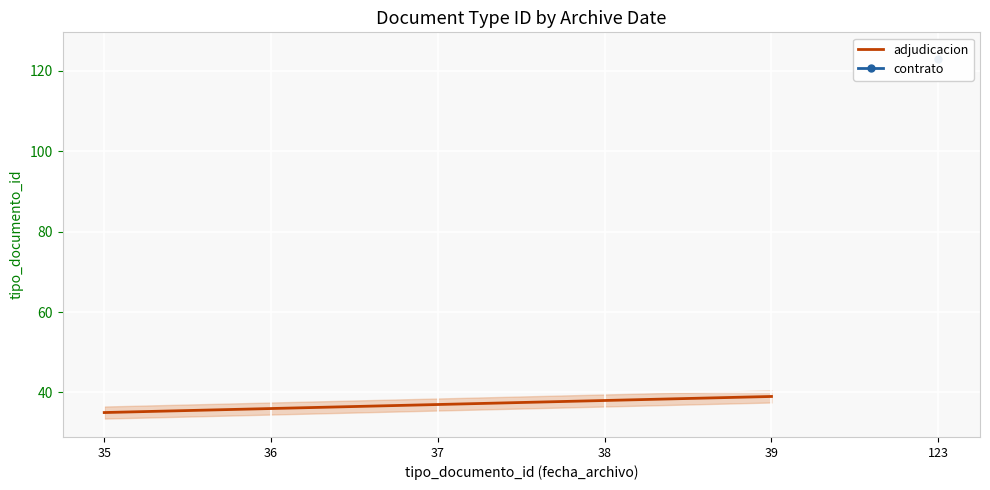

True or false: the data shows 59 at 37.

False